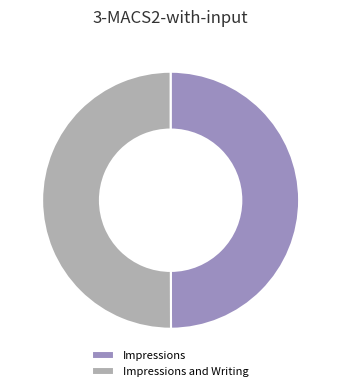

What is the ratio of the value at Impressions and Writing to the value at Impressions?

1.0